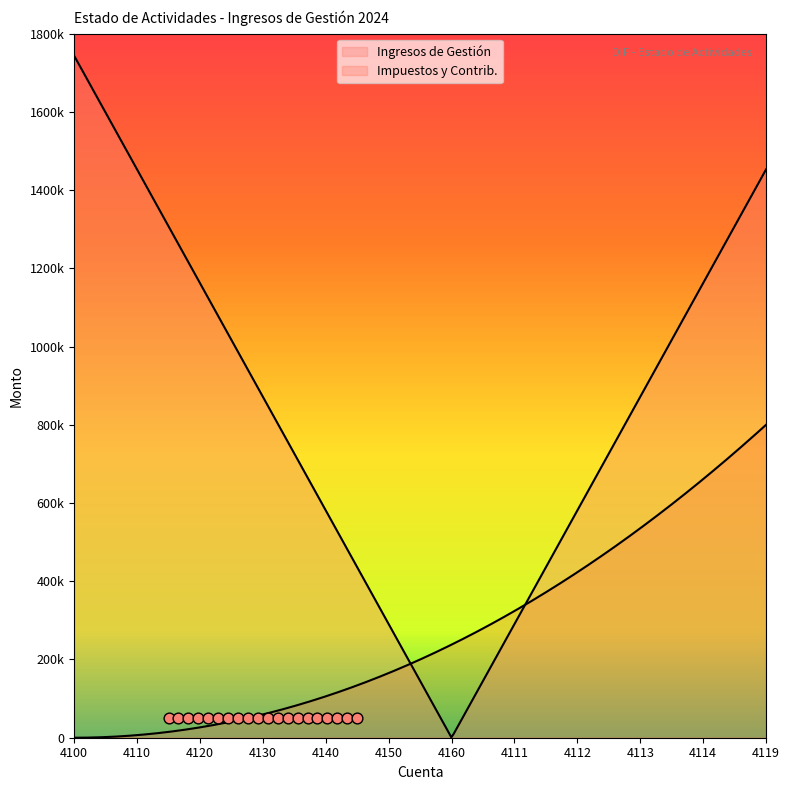

Which series contains the lowest Y value?

Ingresos de Gestión